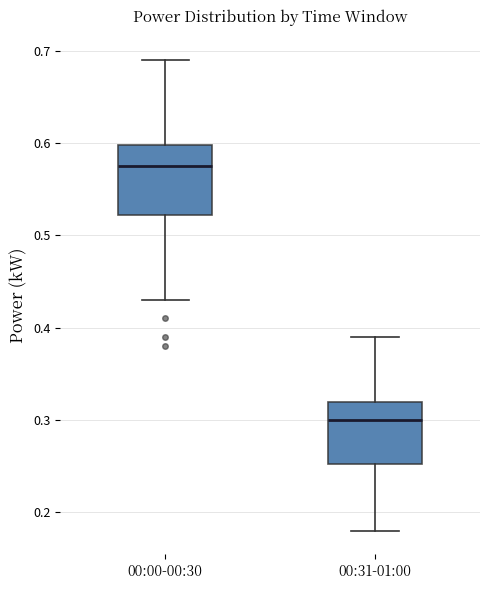

Which box's median line is the lowest?

00:31-01:00